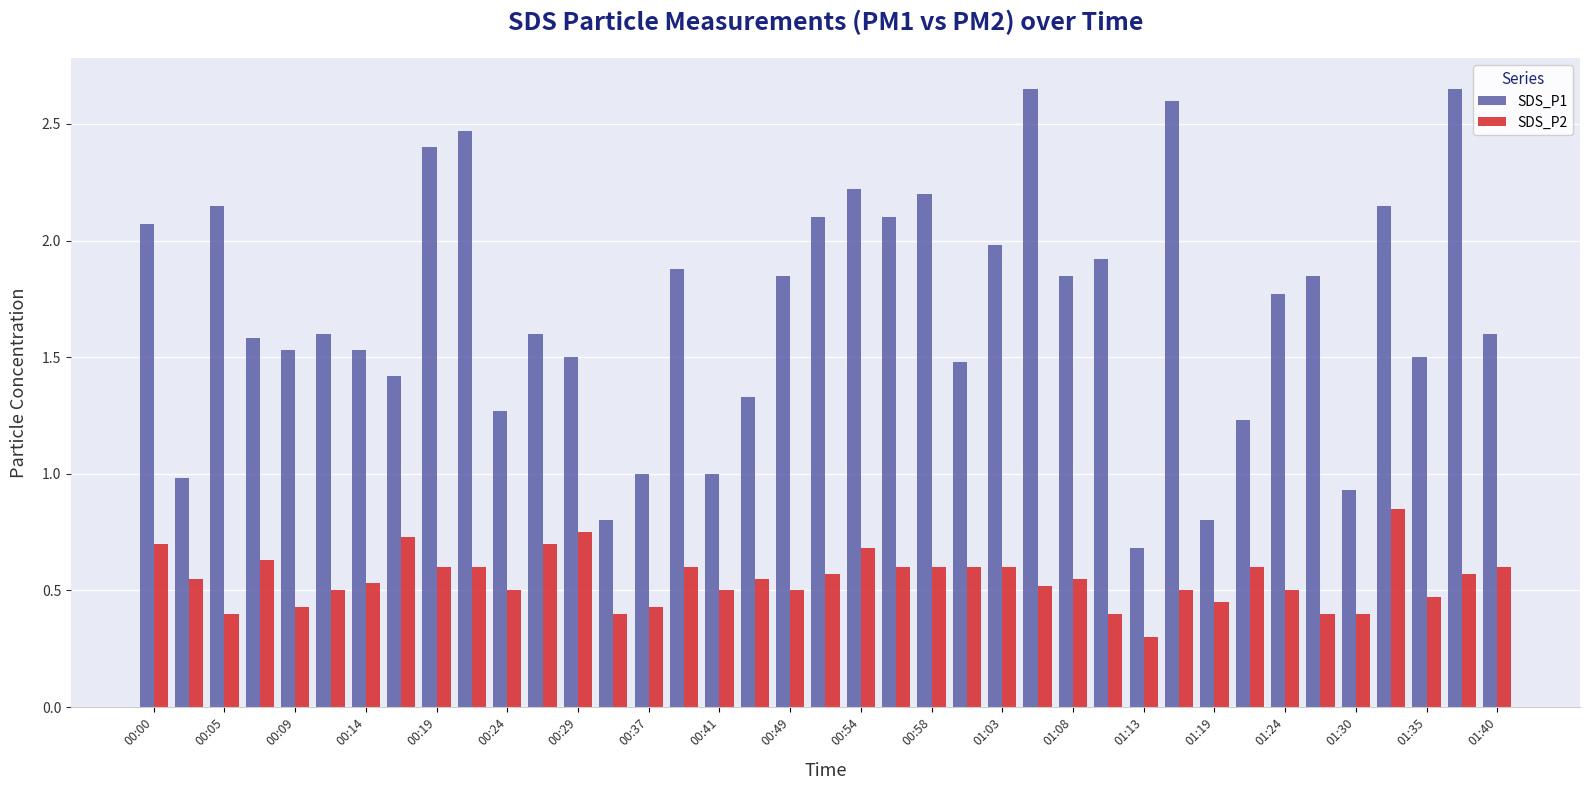

List the series in order of their peak value, lowest first.

SDS_P2, SDS_P1